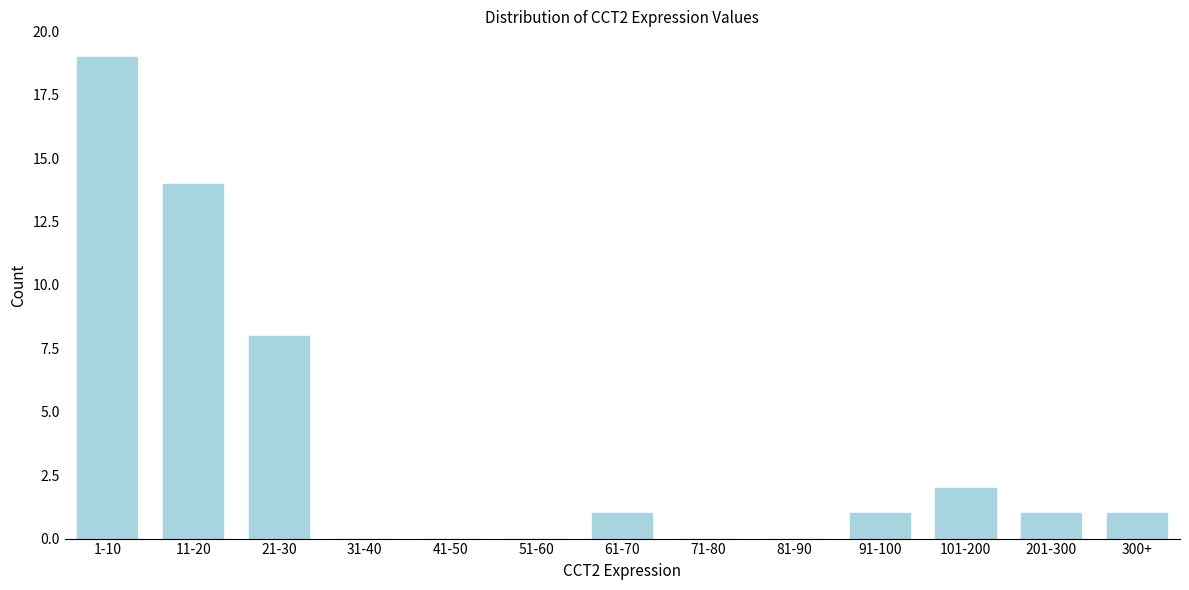

Reading right to left, transcribe all the data shown in this chart.

300+=1	201-300=1	101-200=2	91-100=1	81-90=0	71-80=0	61-70=1	51-60=0	41-50=0	31-40=0	21-30=8	11-20=14	1-10=19